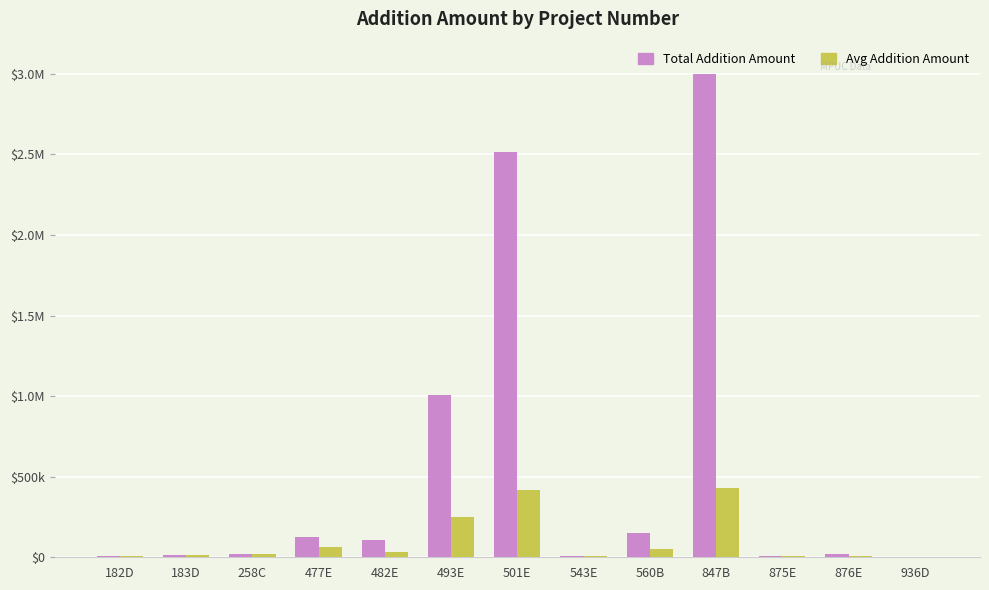

At which label is Avg Addition Amount closest to 215178?

493E